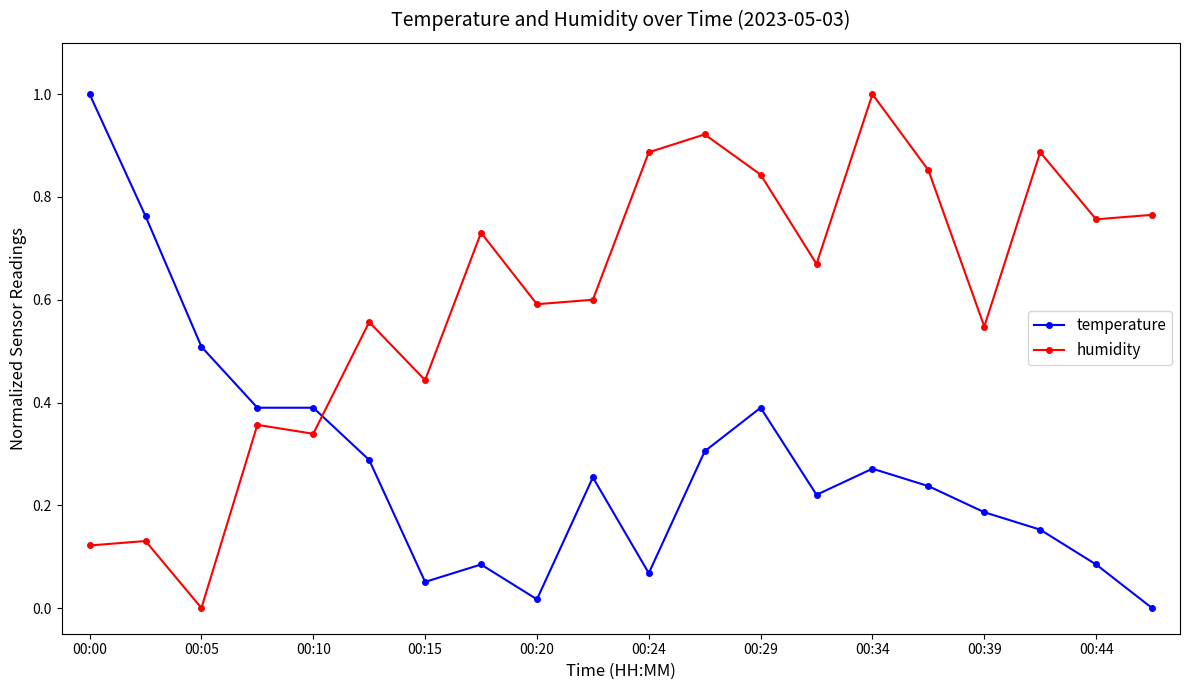

What is the greatest value displayed?

1.0